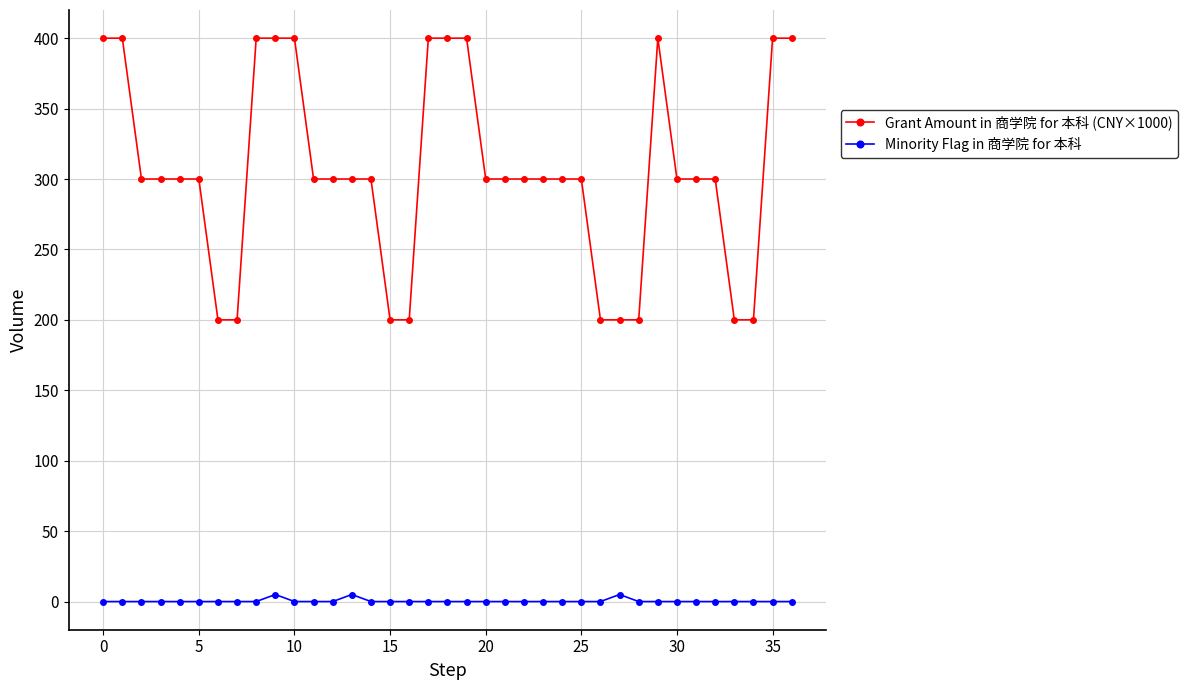

What is the sum of all Grant Amount in 商学院 for 本科 (CNY×1000) values?

11300